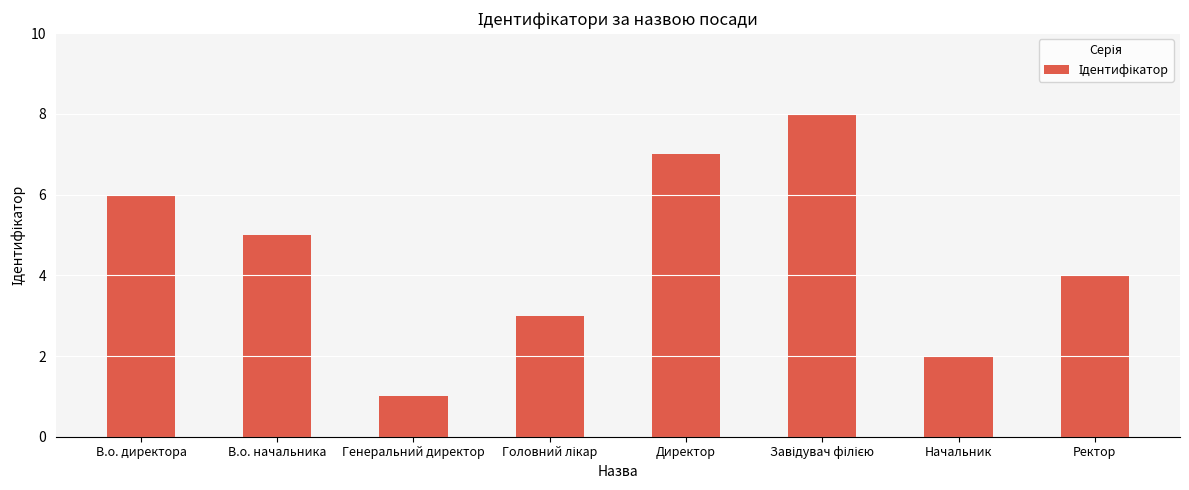

Are the bars grouped side by side (vs. stacked)?

No